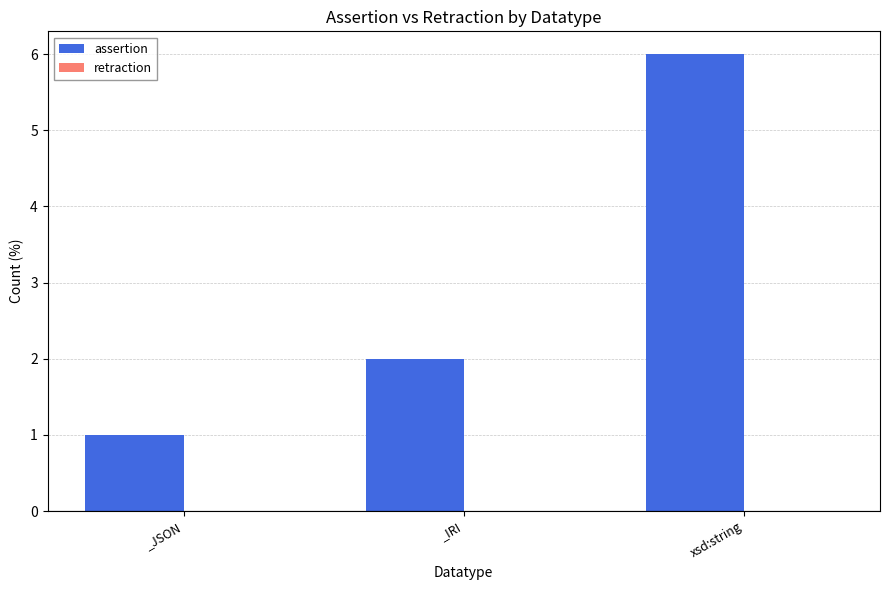

List the labels in order of value, largest first.

xsd:string, _IRI, _JSON